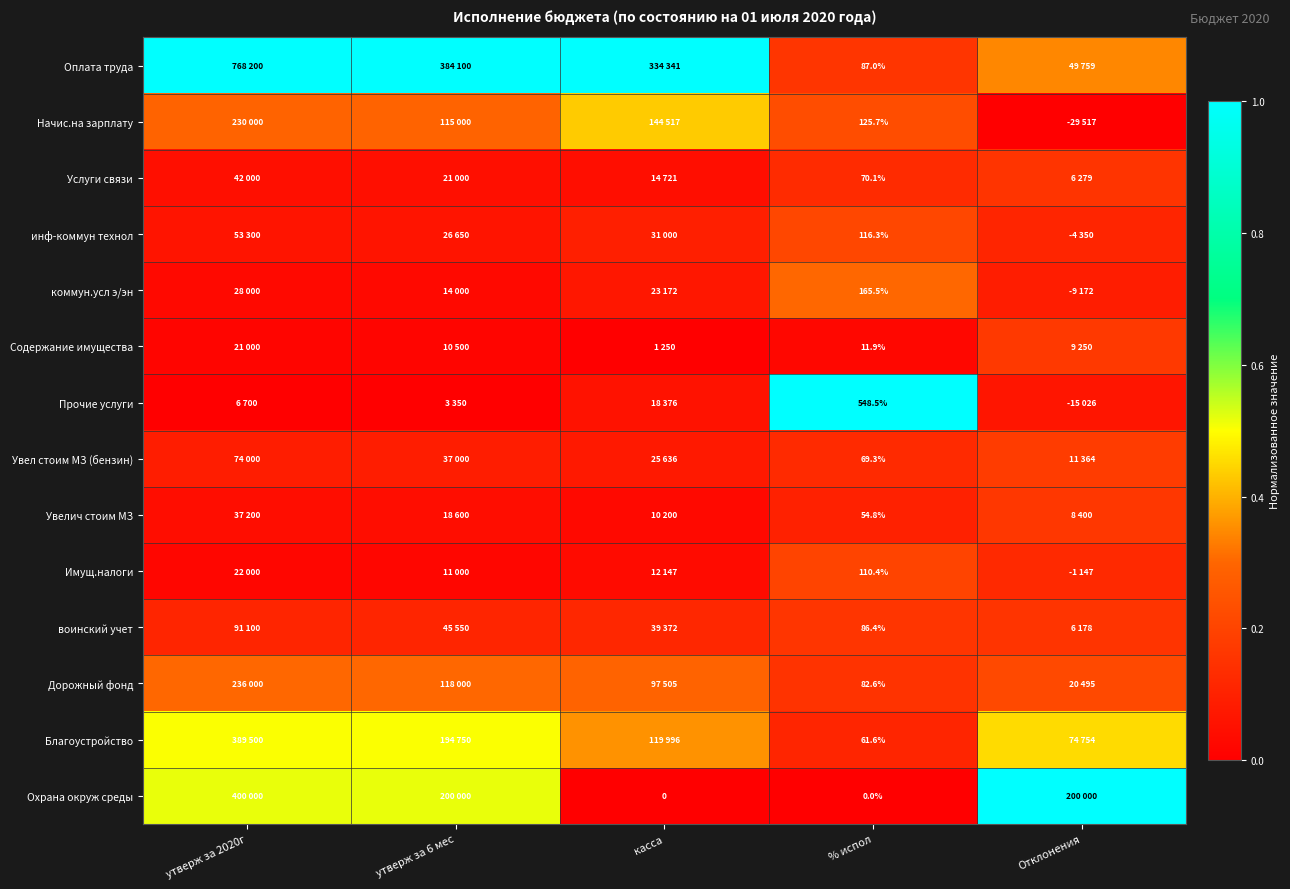

What is the difference between the highest and lowest values at % испол?

548.5